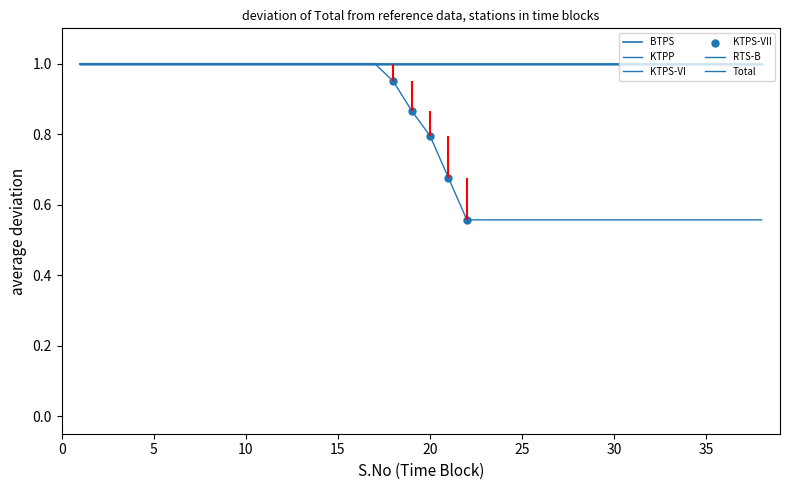

Which series reaches the minimum Y coordinate?

KTPP